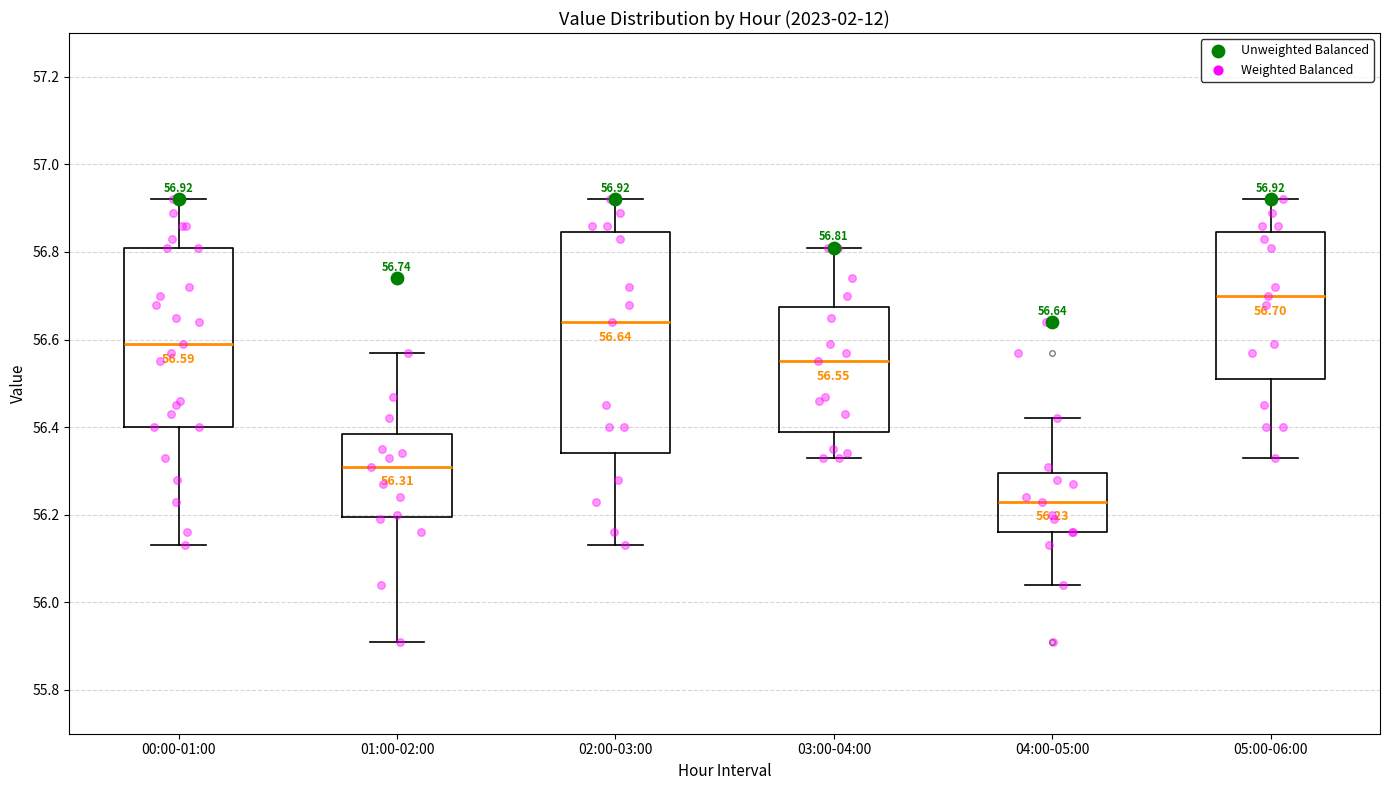

Which box is the tallest, from its lower edge to its upper edge?

02:00-03:00